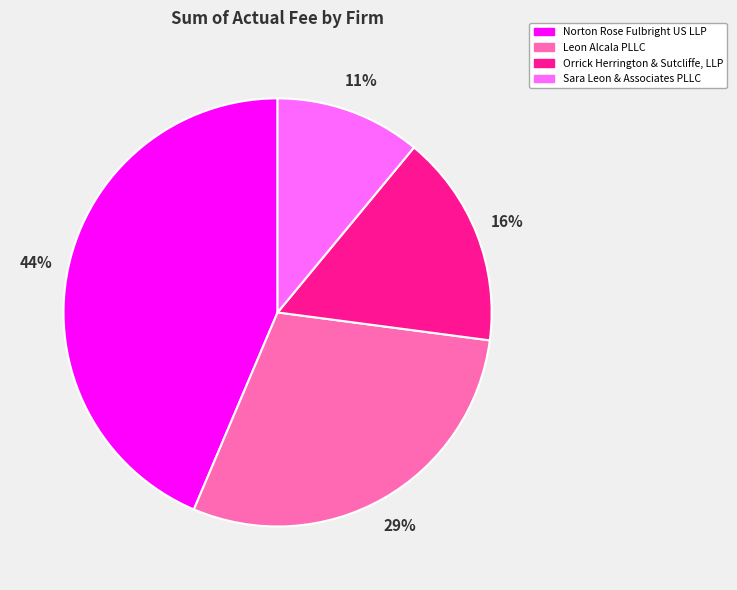

To the nearest percent, what is the average slice percentage?

25%